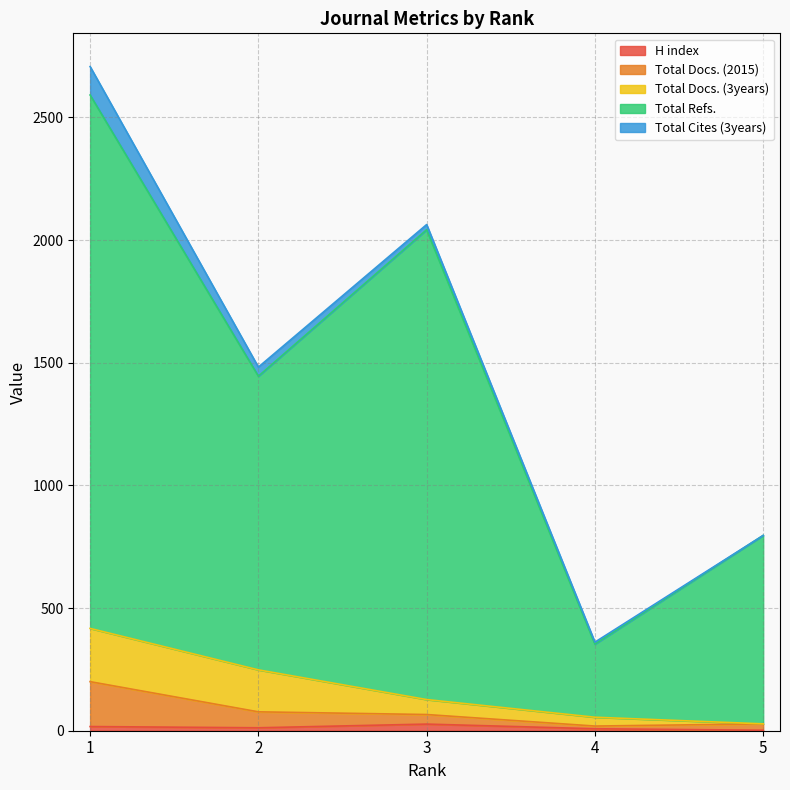

In Total Refs., how many points are higher than both neighbors (excluding endpoints)?

1